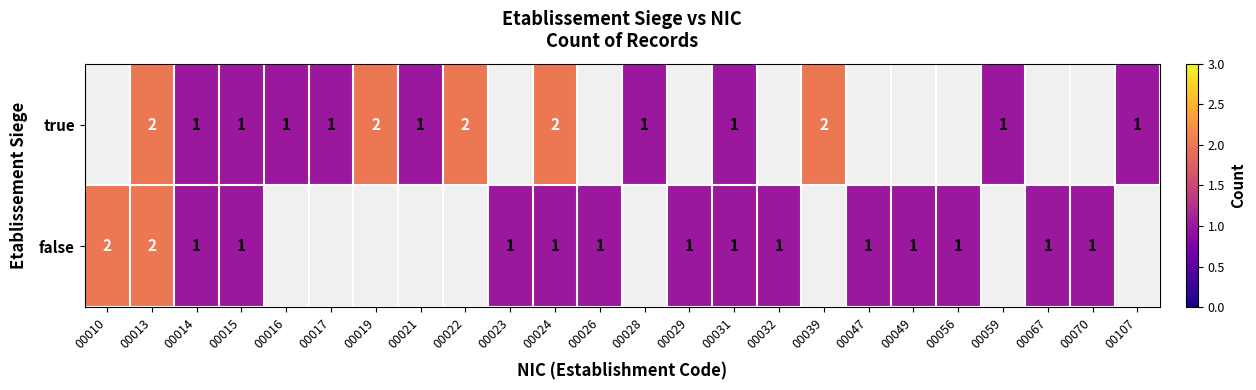

The false series shows 1 at 00026. True or false?

True